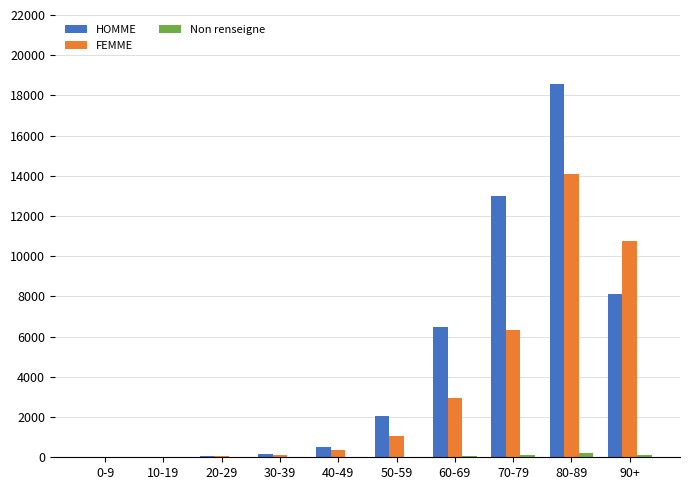

What is the highest value of the FEMME series?

14090